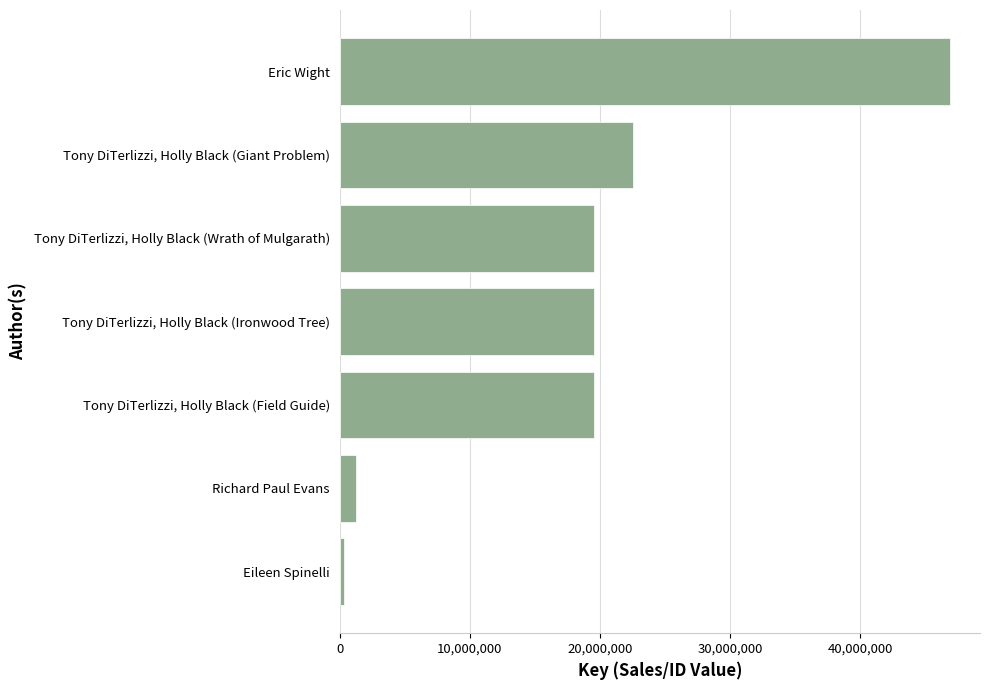

Where is the data nearest to the value 23585315?

Tony DiTerlizzi, Holly Black (Giant Problem)